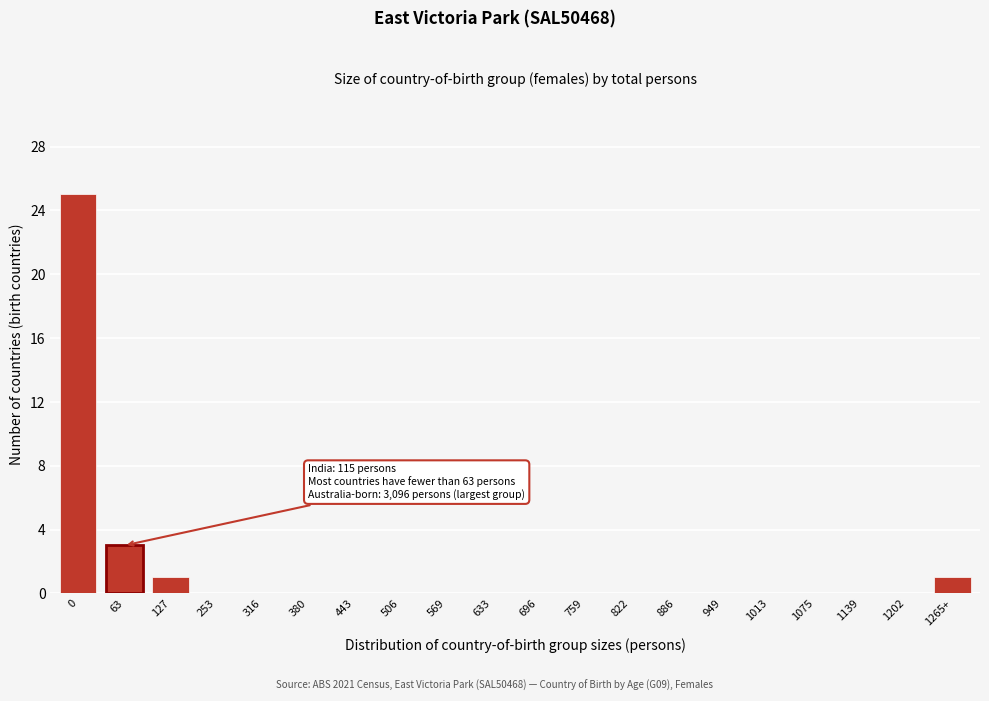

Reading left to right, extract all data points from this chart.

0=25	63=3	127=1	253=0	316=0	380=0	443=0	506=0	569=0	633=0	696=0	759=0	822=0	886=0	949=0	1013=0	1075=0	1139=0	1202=0	1265+=1